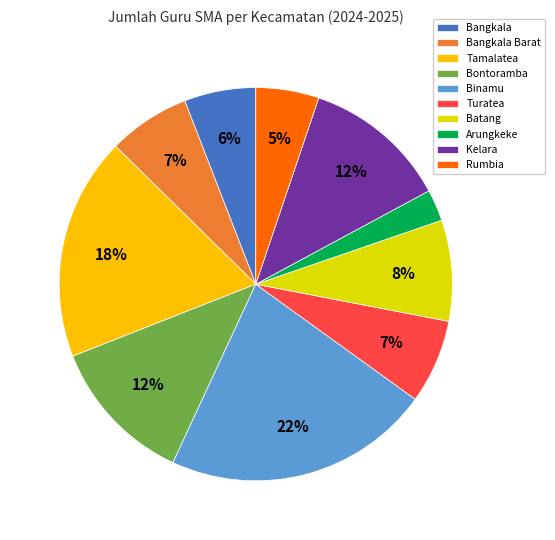

Which has a higher value, Kelara or Bangkala?

Kelara